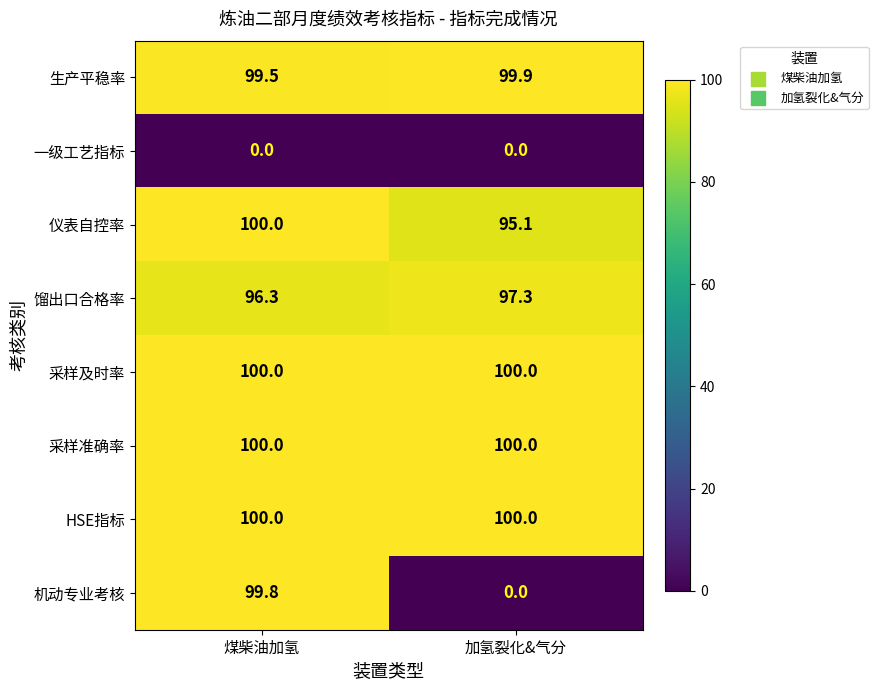

Reading right to left, extract all data points from this chart.

生产平稳率: 99.9	99.5
一级工艺指标: 0.0	0.0
仪表自控率: 95.1	100.0
馏出口合格率: 97.3	96.3
采样及时率: 100.0	100.0
采样准确率: 100.0	100.0
HSE指标: 100.0	100.0
机动专业考核: 0.0	99.8